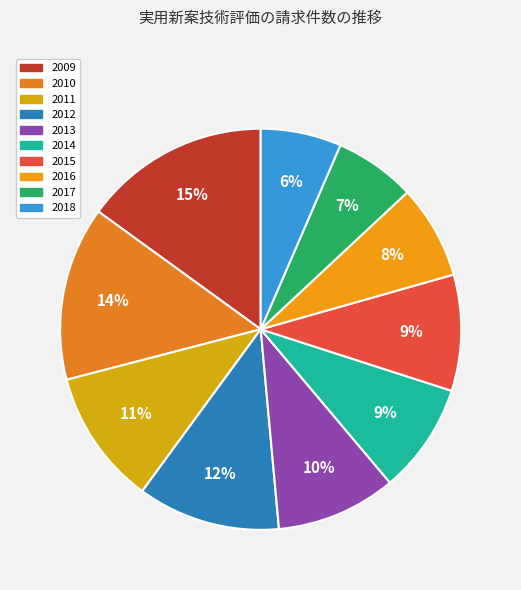

To the nearest percent, what is the difference between the largest and smallest slice percentages?

9%